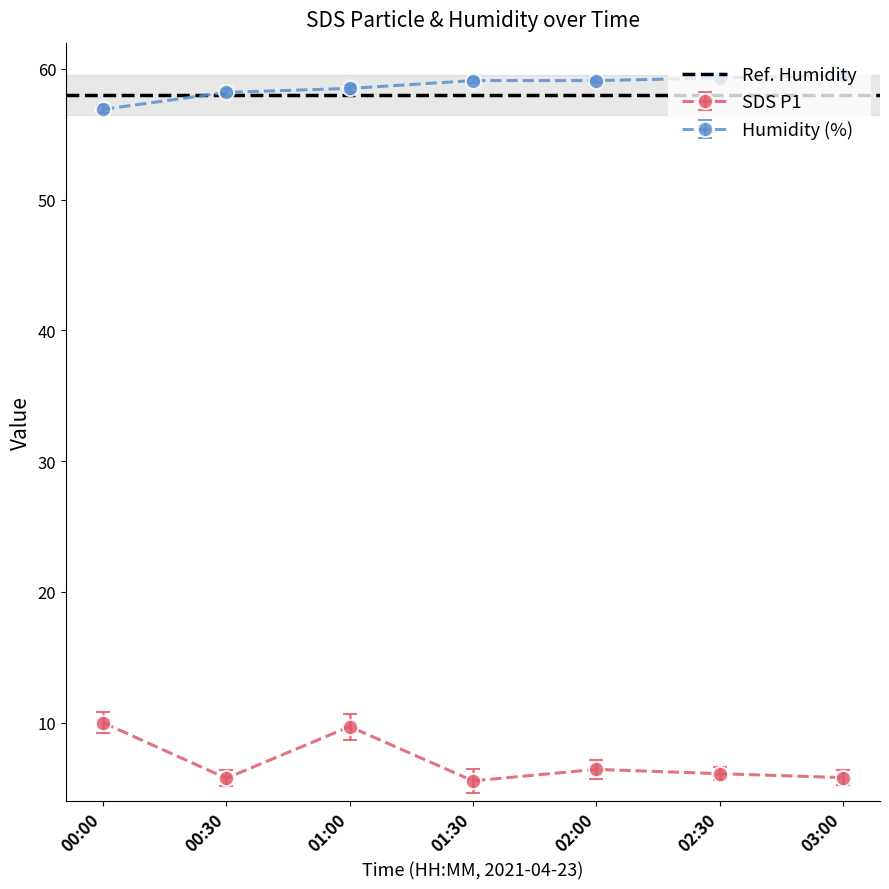

What is the minimum value shown in the chart?

5.5